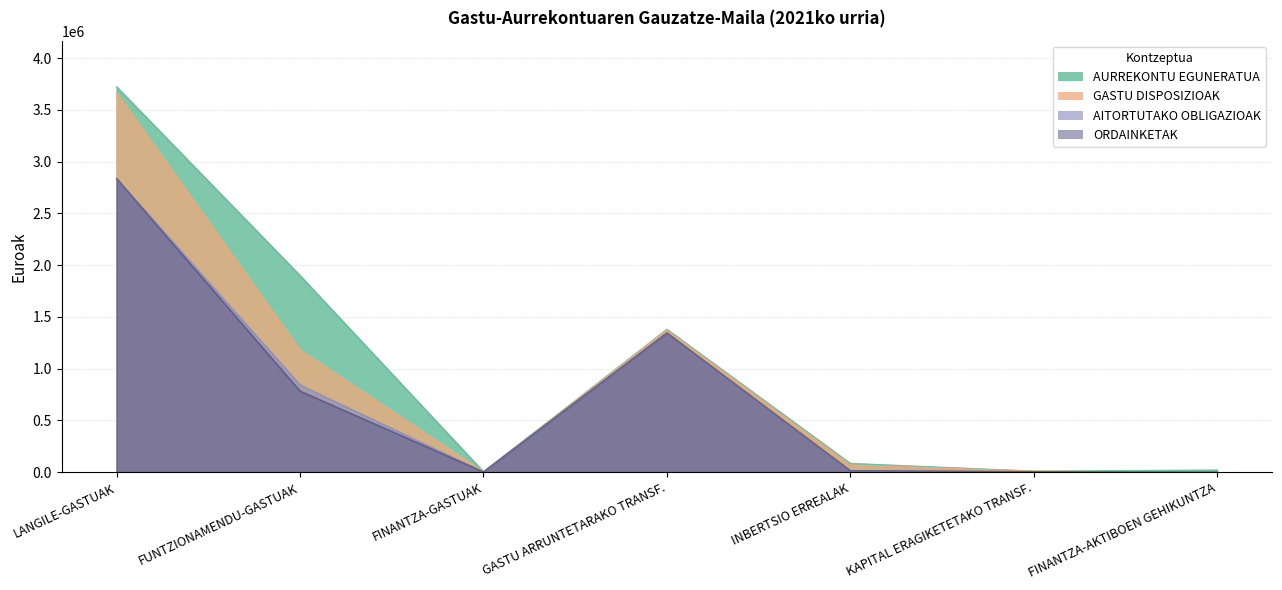

What is the value of the AURREKONTU EGUNERATUA point at the 2nd from the left?

1899023.0